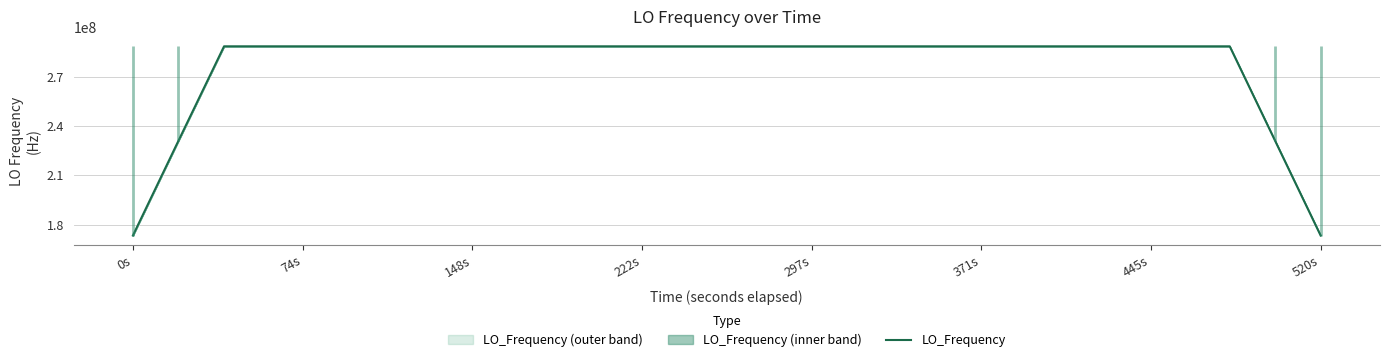

What is the minimum value for LO_Frequency?

173305195.8